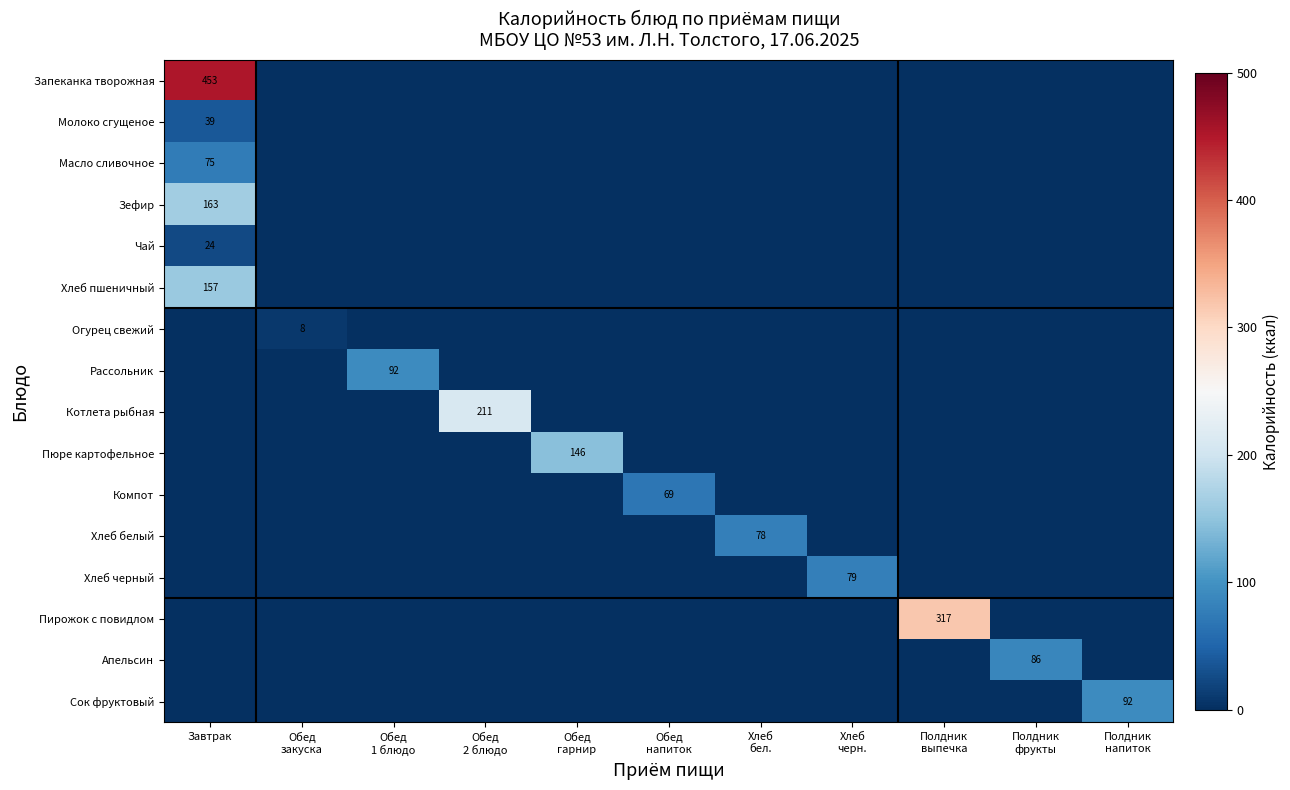

What is the difference between the maximum and minimum values in the Запеканка творожная series?

453.0